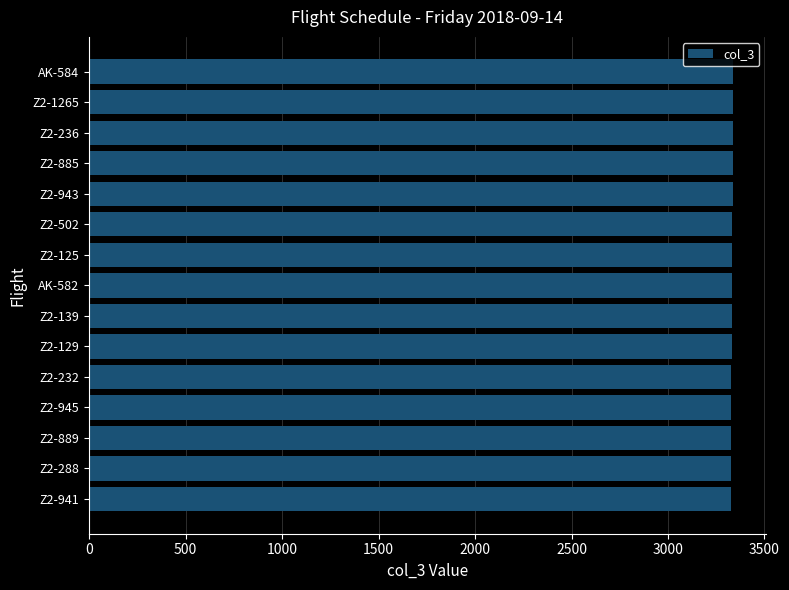

What is the greatest value displayed?

3339